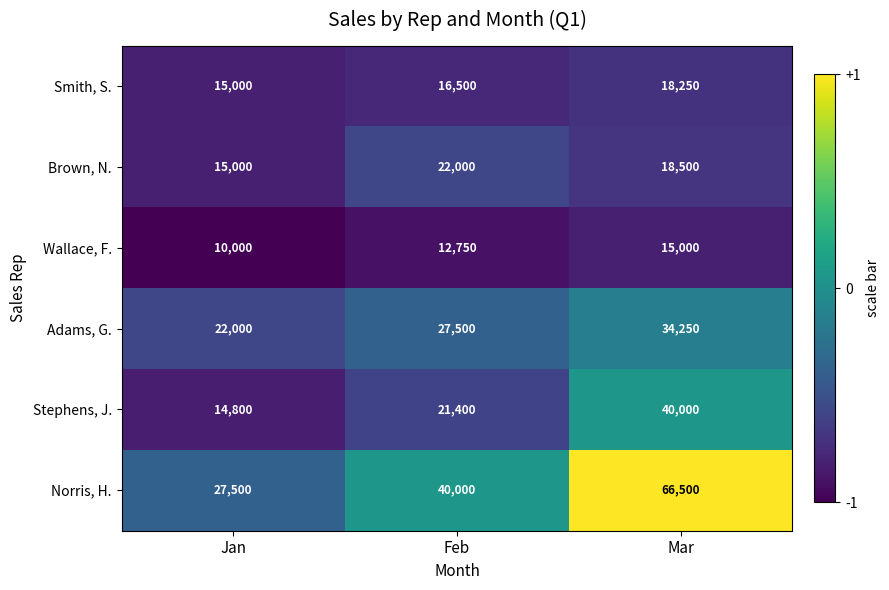

What is the difference between the highest and lowest values at Feb?

27250